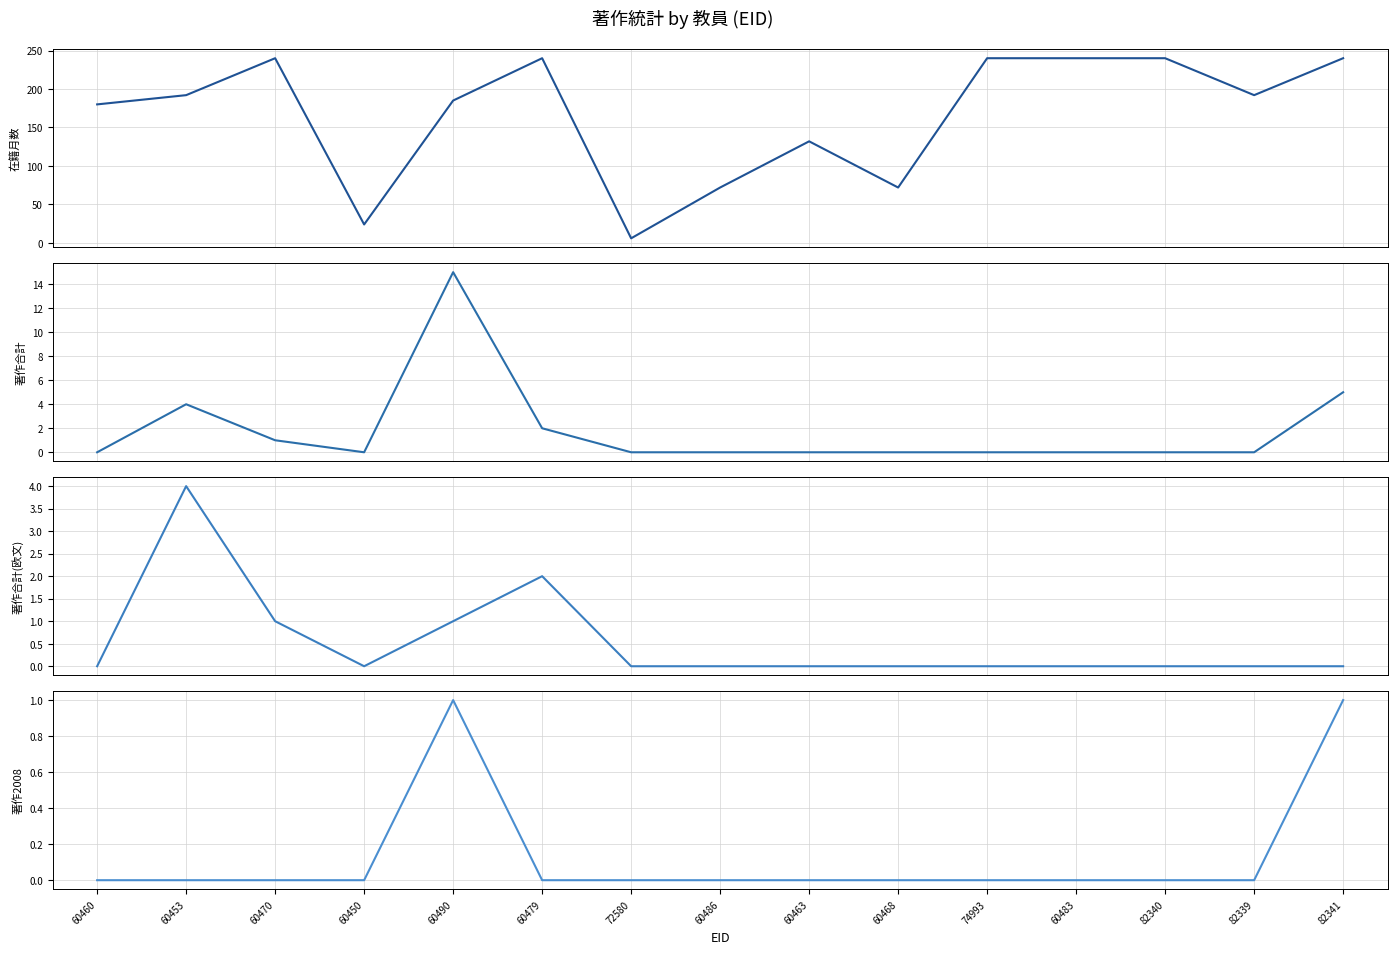

Which category has the lowest value in the 著作合計(欧文) series?

60460